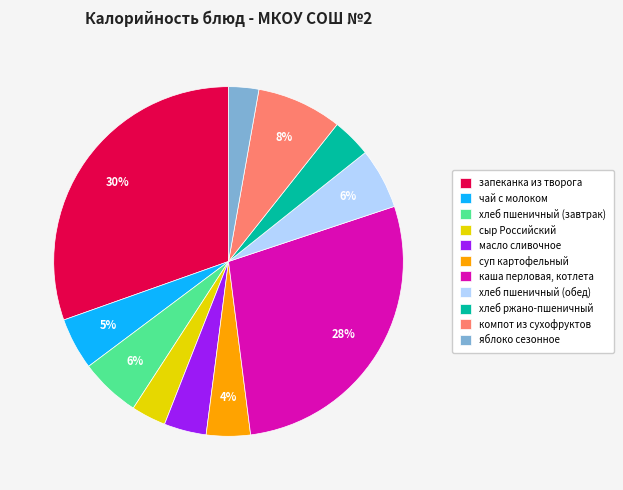

Is there any slice that represents more than half of the pie?

No